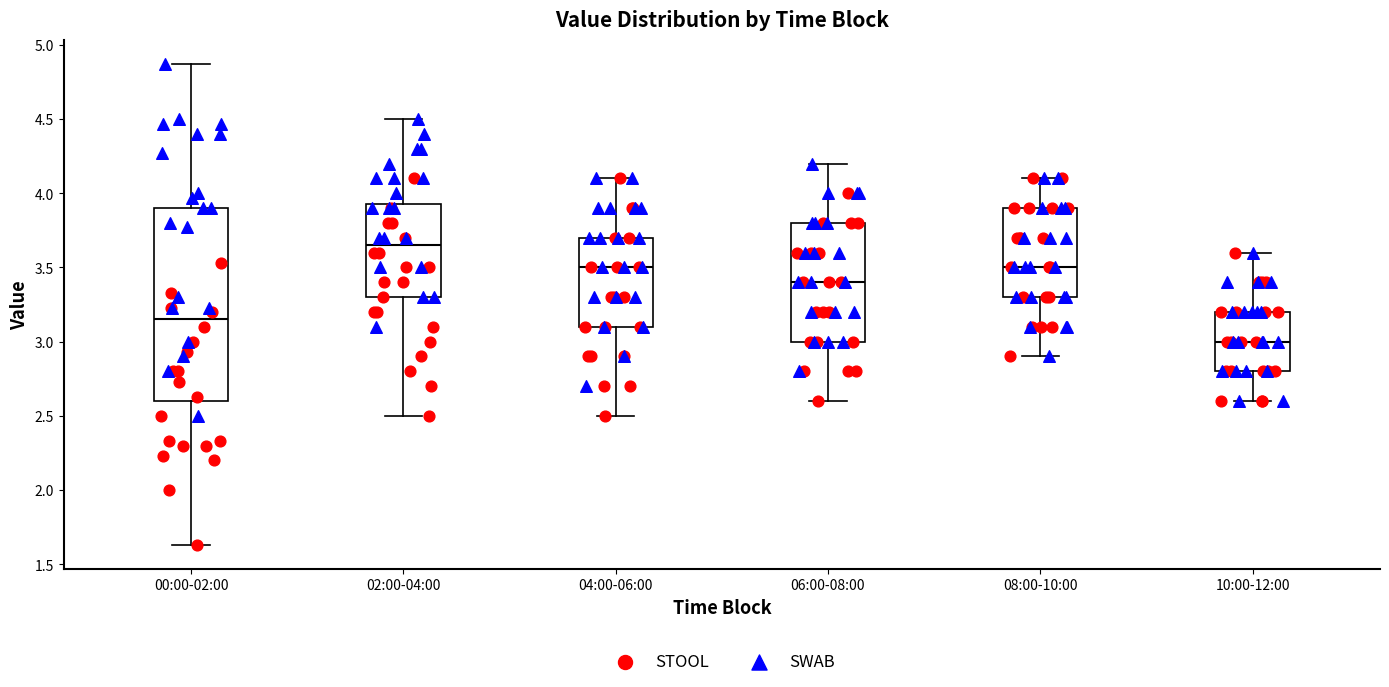

Where does the lower whisker of the box for 04:00-06:00 end on the y-axis? The values are not printed on the chart, so give them approximately, as read against the axis.

2.50